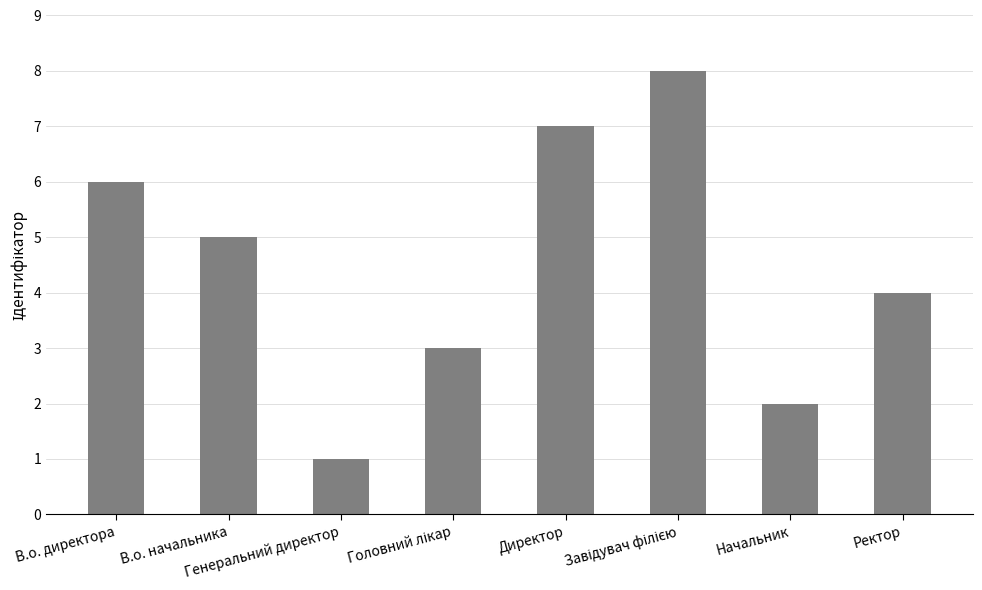

What position from the left is Ректор?

8